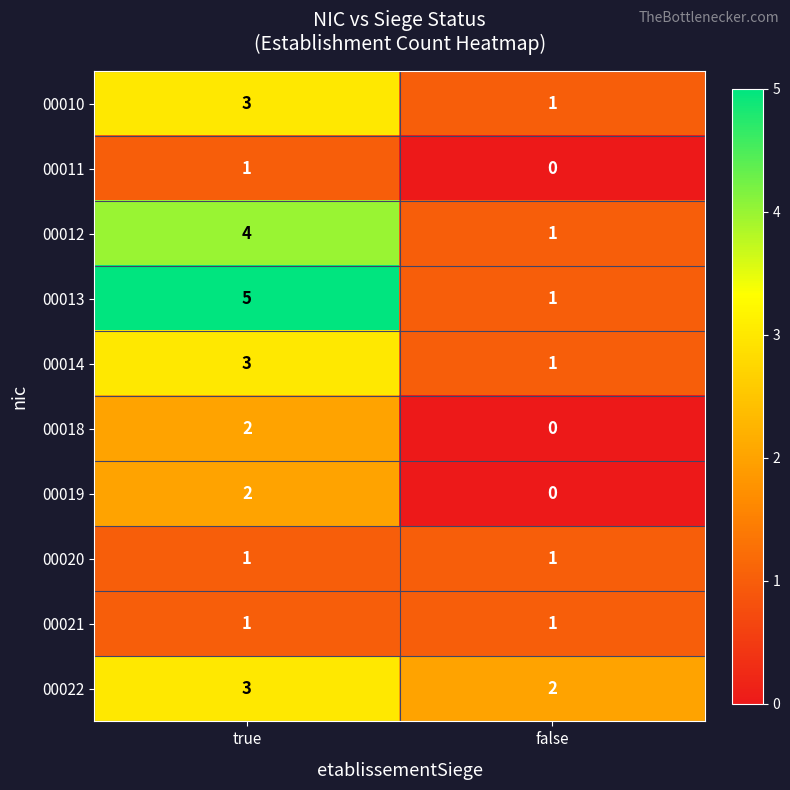

What is the difference between the maximum and minimum values in the 00013 series?

4